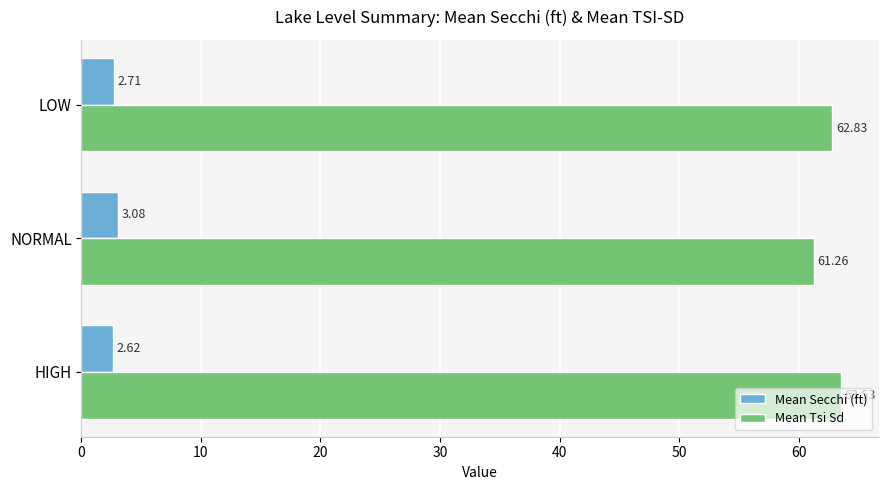

Where is Mean Tsi Sd nearest to the value 62?

NORMAL